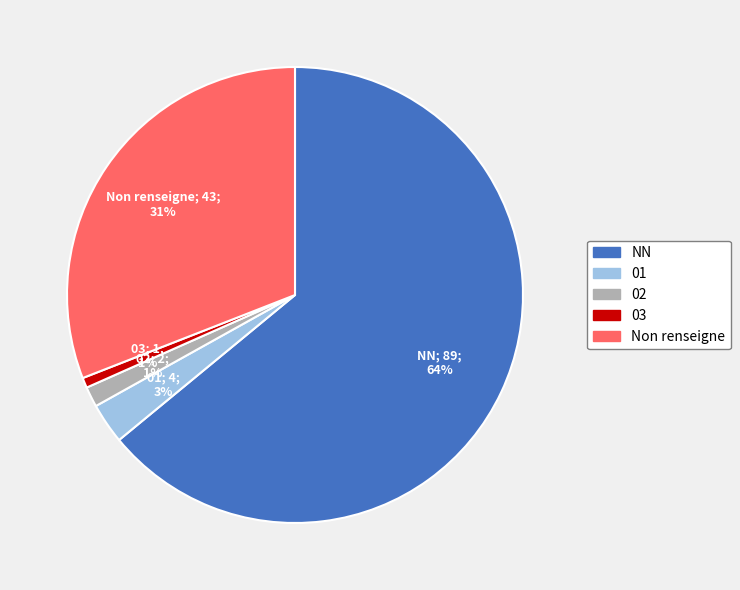

How many slices are in this pie chart?

5